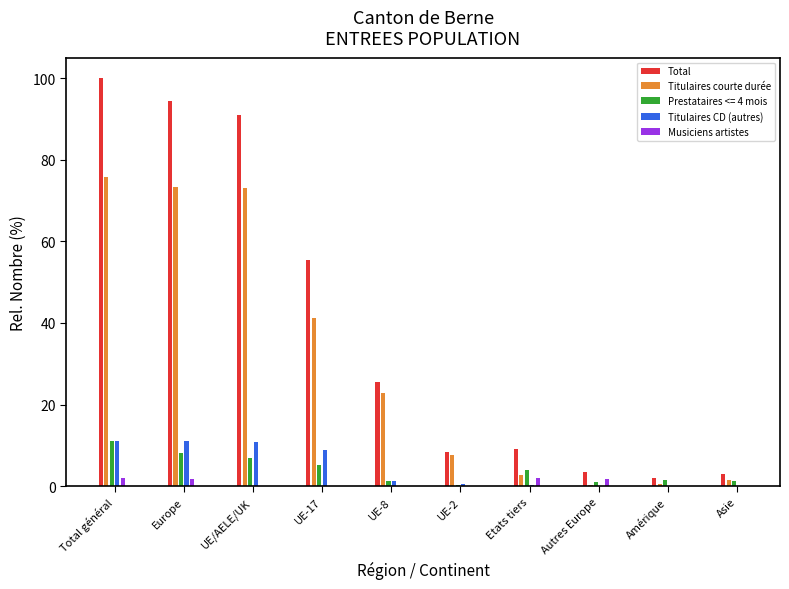

What are all the series names shown in the legend?

Total, Titulaires courte durée, Prestataires <= 4 mois, Titulaires CD (autres), Musiciens artistes